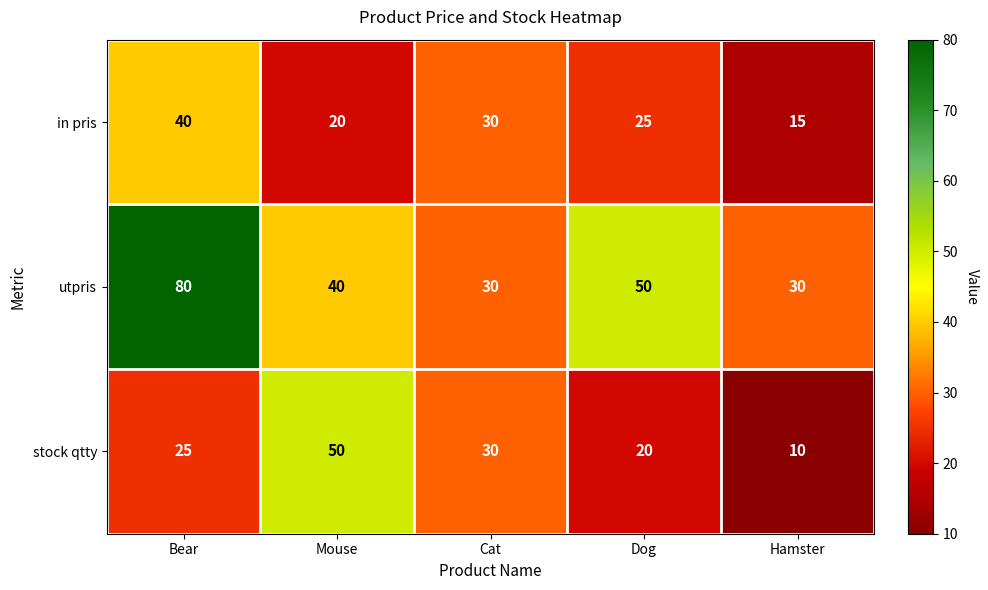

Which label corresponds to the smallest value in the chart?

Hamster